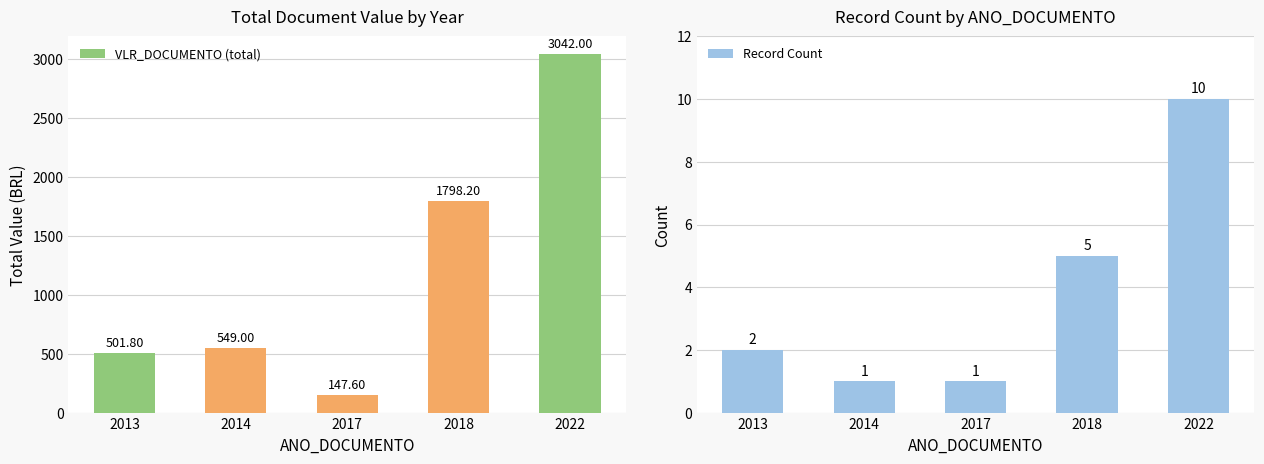

True or false: VLR_DOCUMENTO (total) has a value of 324.4 at 2014.

False